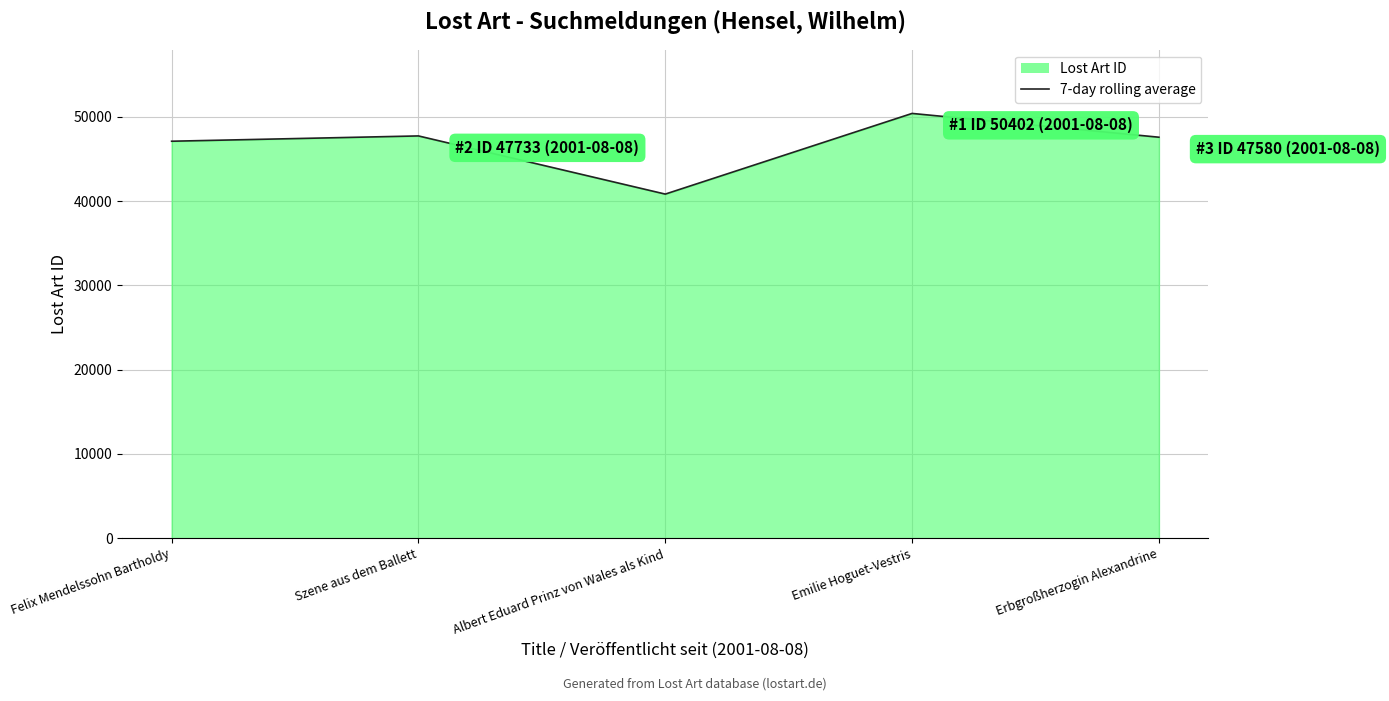

What is the sum of all values?

233650